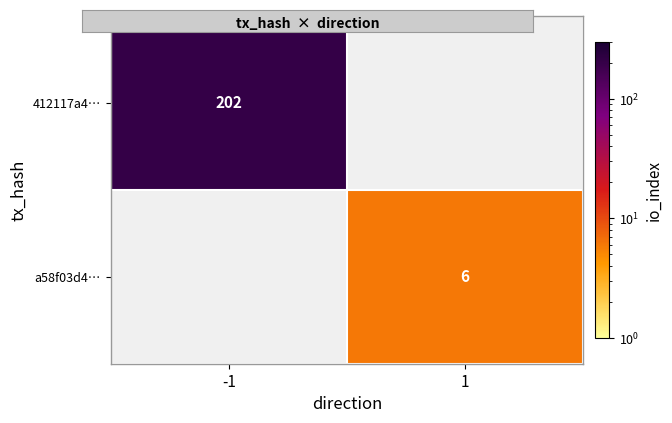

Which category has the highest value in the 412117a4… series?

-1